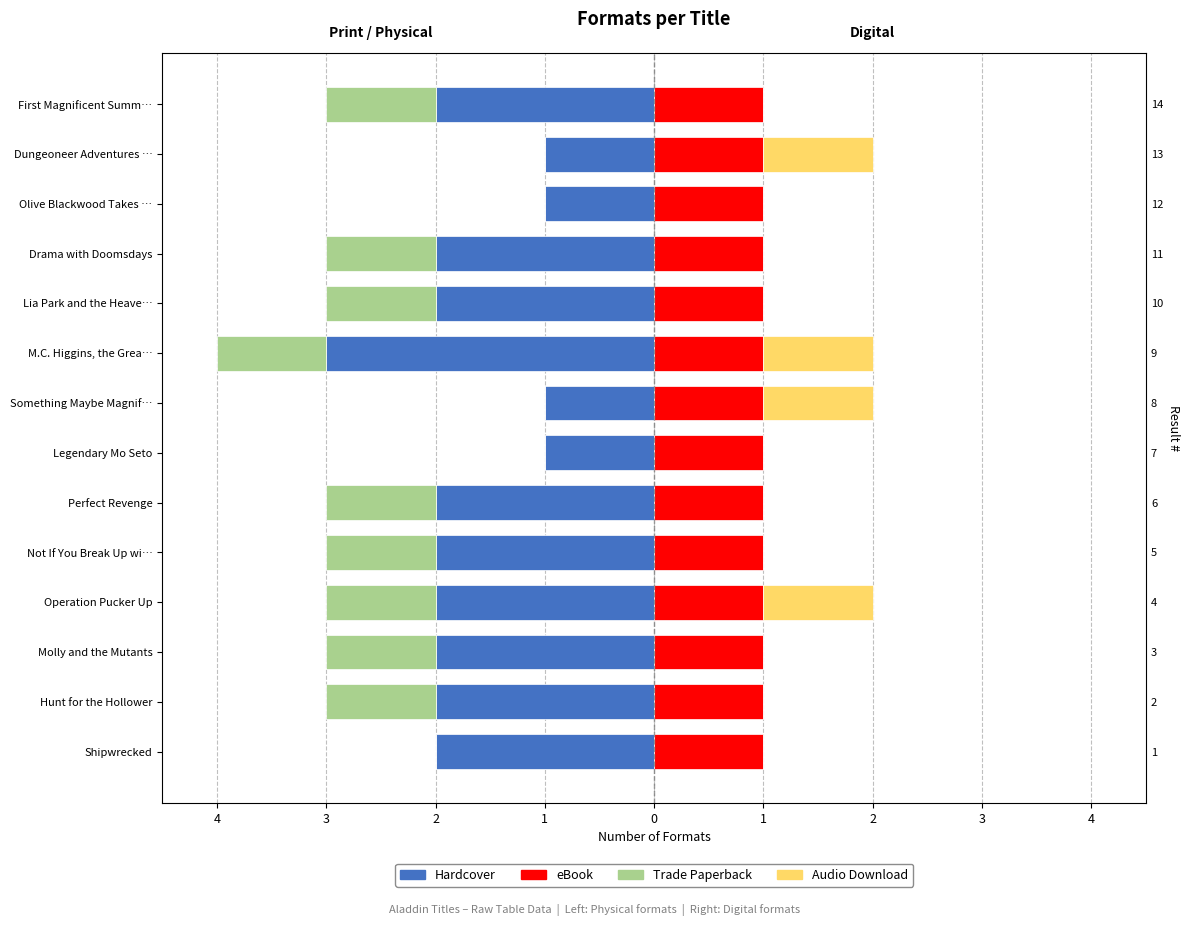

How many Audio Download values are between 0 and 1?

14